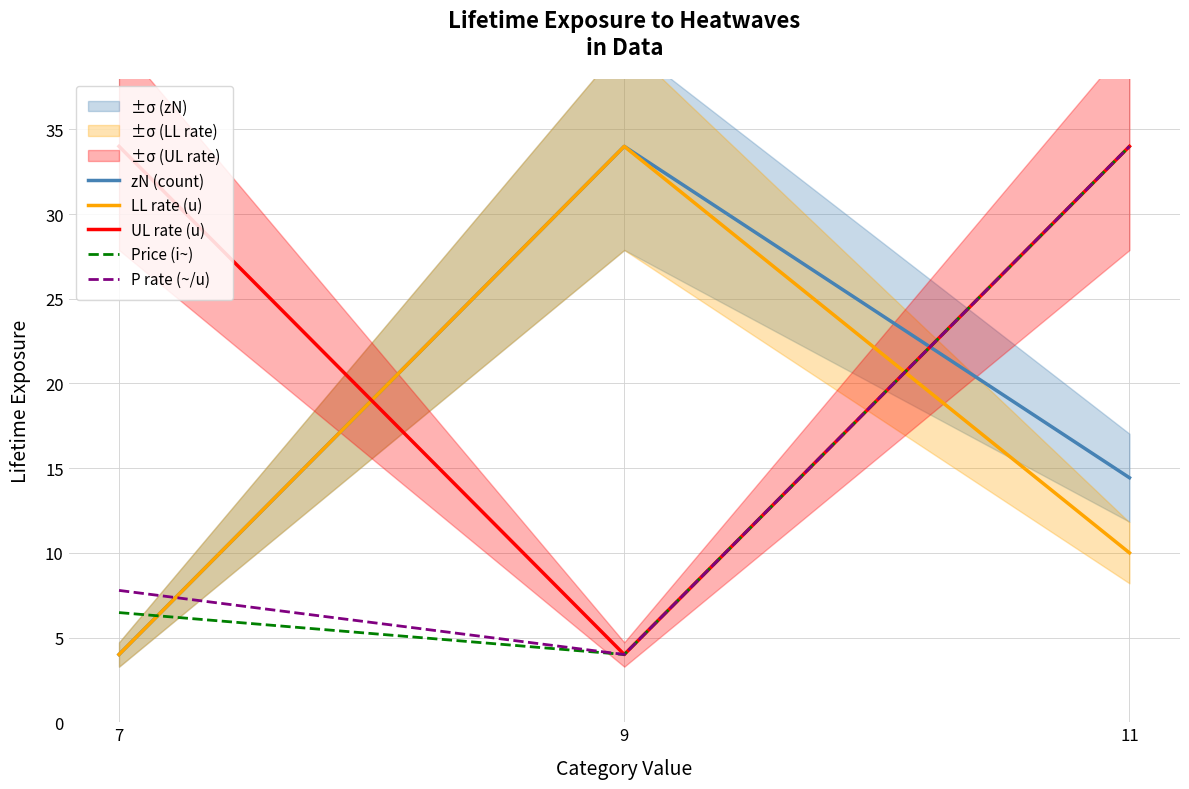

What is the total value across all series at 11?

126.4